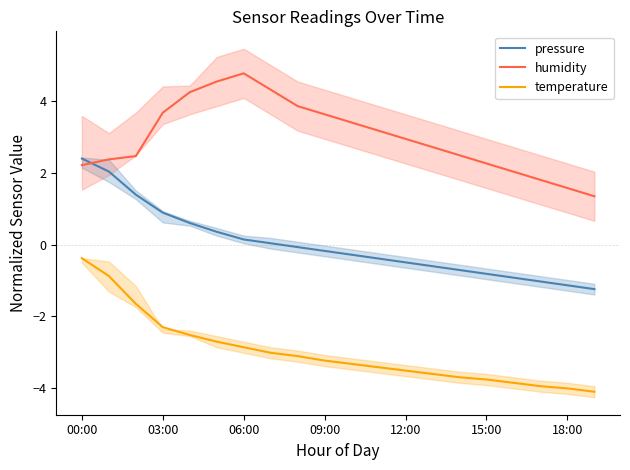

What is the highest value of the humidity series?

4.8